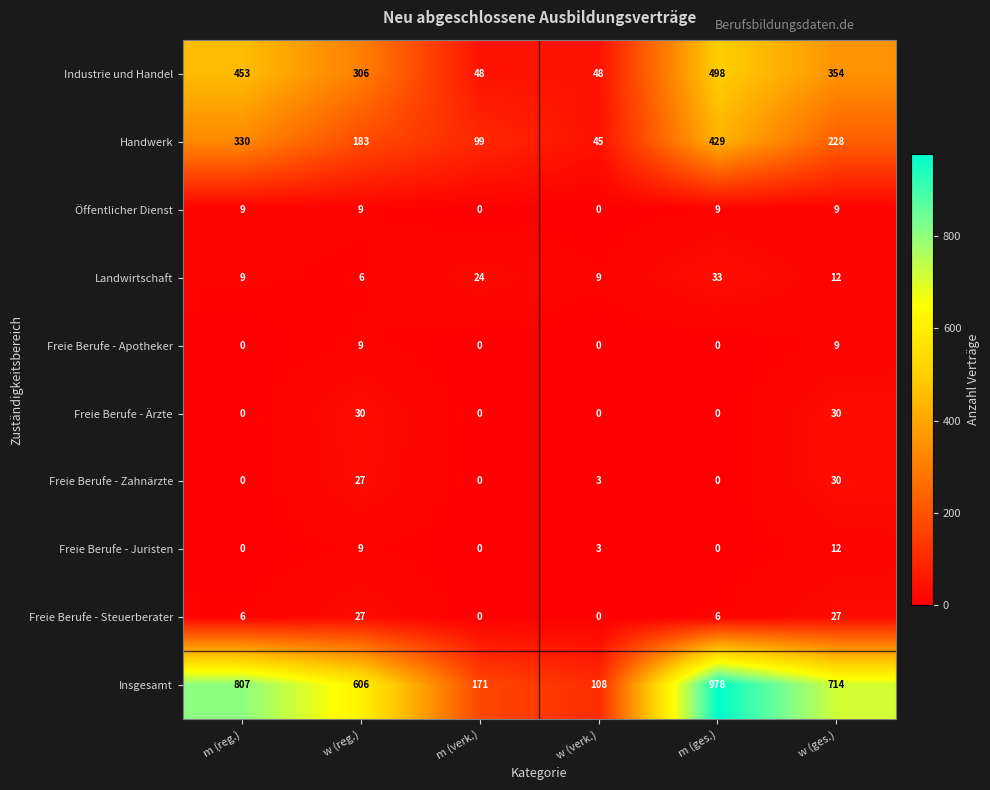

What is the total value across all series at w (reg.)?

1212